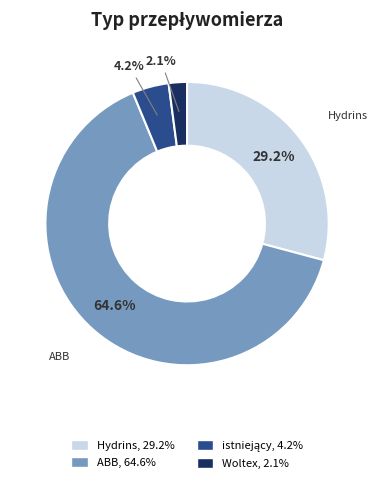

To the nearest percent, what is the difference between the largest and smallest slice percentages?

62%